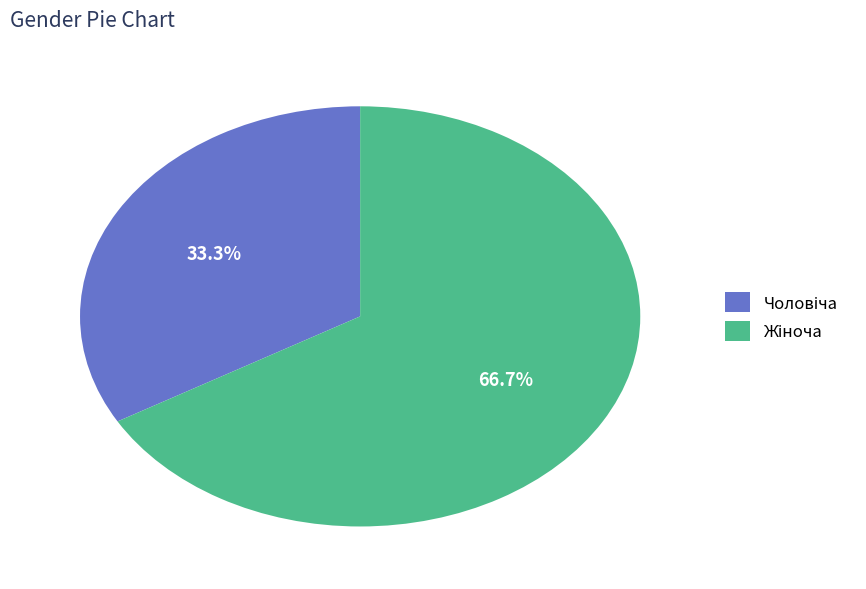

To the nearest percent, what is the difference between the largest and smallest slice percentages?

33%